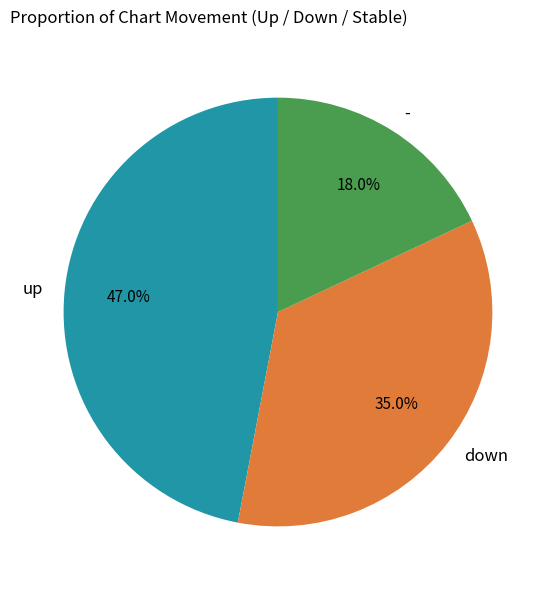

True or false: - accounts for 18% of the total.

True